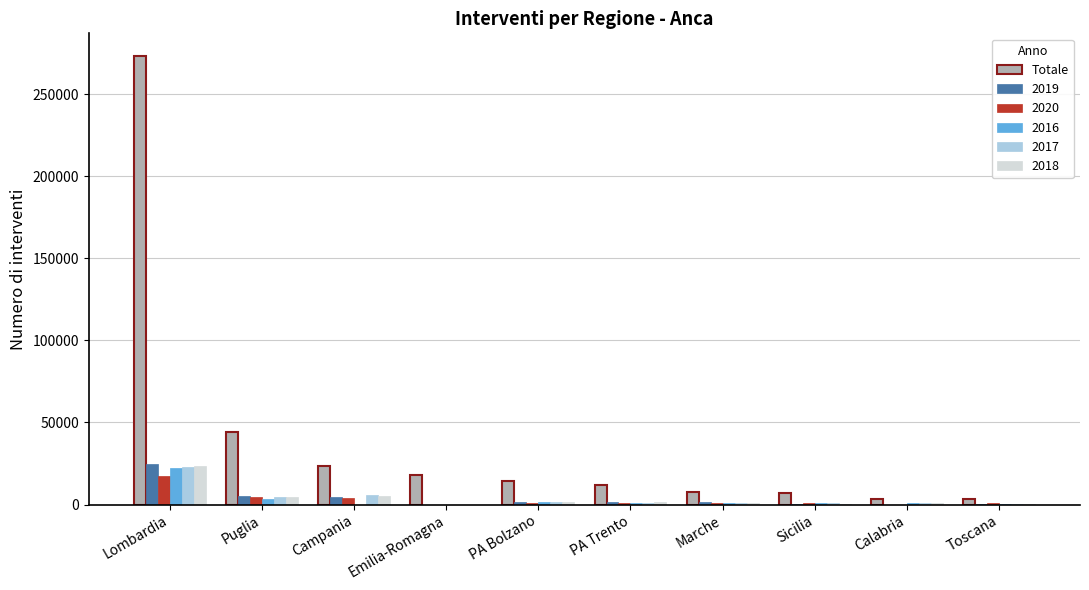

The 2020 series shows 0 at Emilia-Romagna. True or false?

True